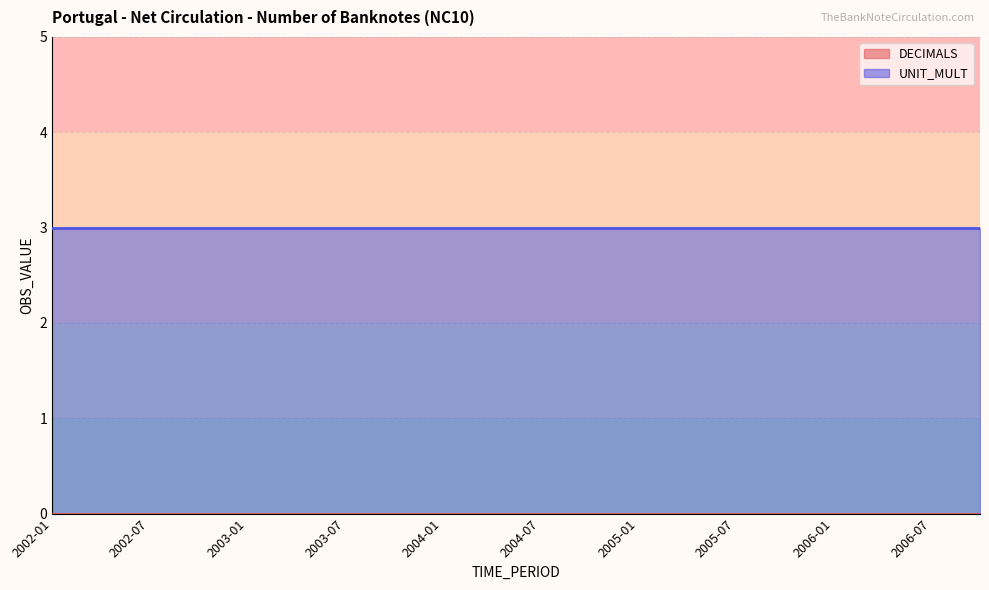

Reading left to right, transcribe all the data shown in this chart.

DECIMALS: 0	0	0	0	0	0	0	0	0	0	0	0	0	0	0	0	0	0	0	0
UNIT_MULT: 3	3	3	3	3	3	3	3	3	3	3	3	3	3	3	3	3	3	3	3